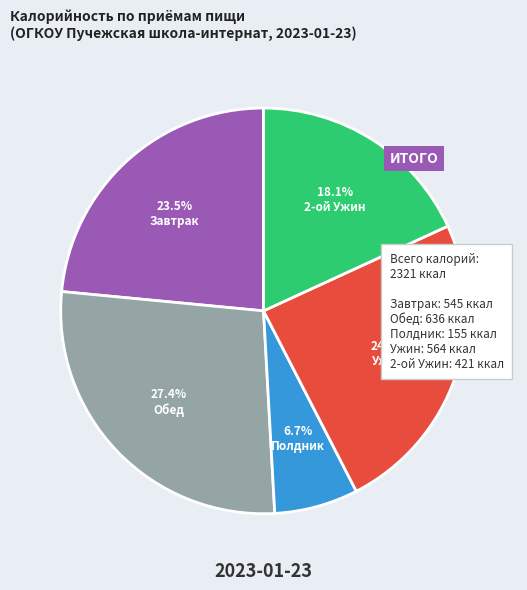

Does any single category account for the majority?

No